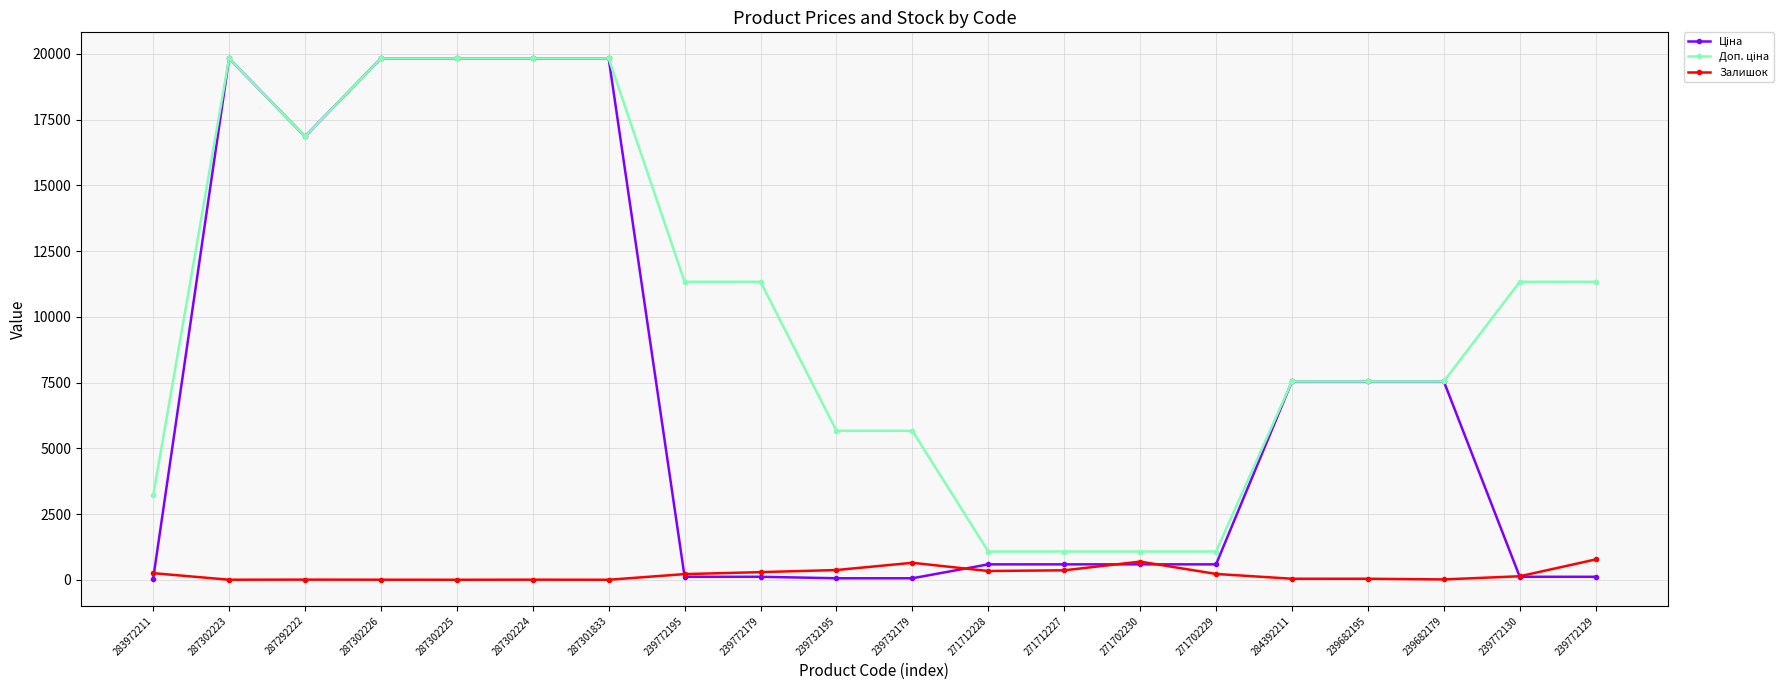

The Залишок series shows 221.0 at 271702229. True or false?

True